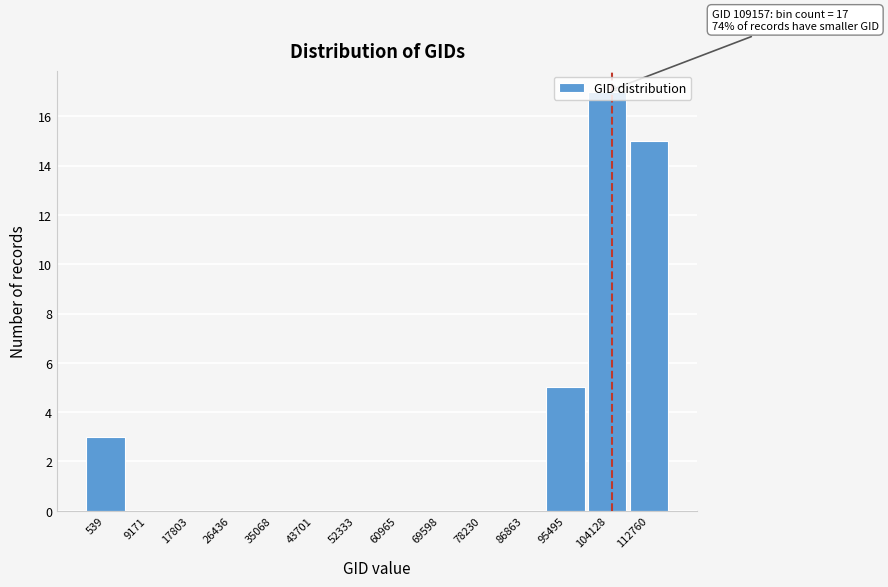

What is the change in value from 539 to 78230?

-3